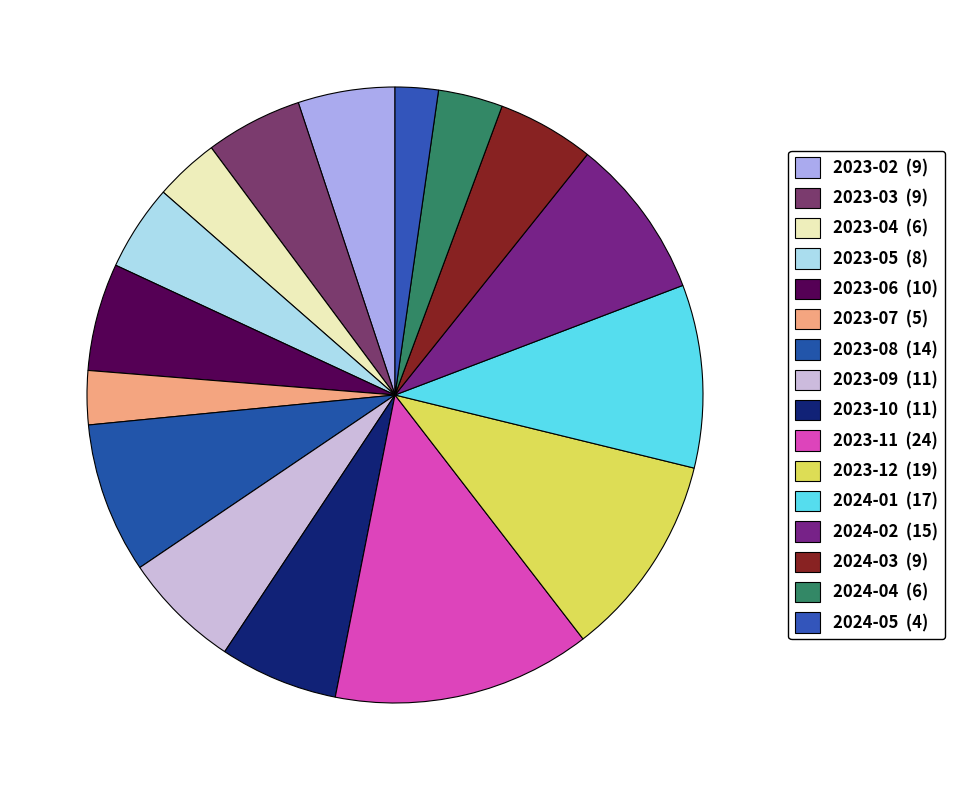

Is 2023-09 the majority of the pie?

No